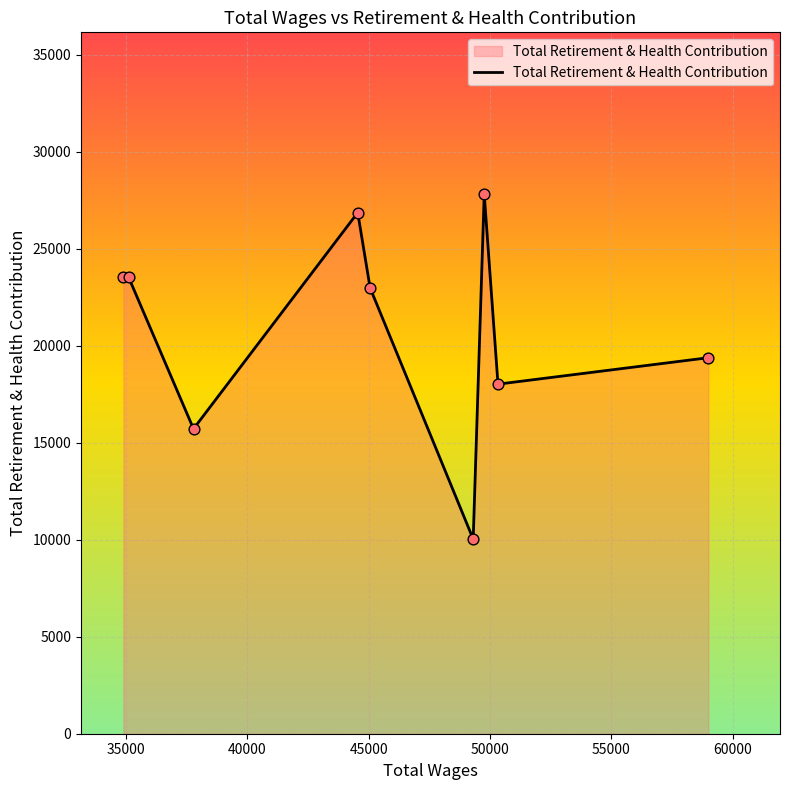

What is the minimum value shown in the chart?

10035